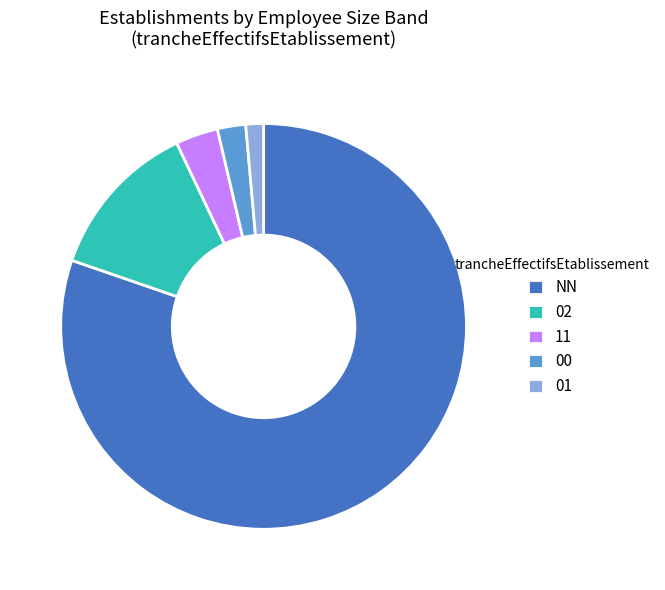

Which slice is the largest?

NN